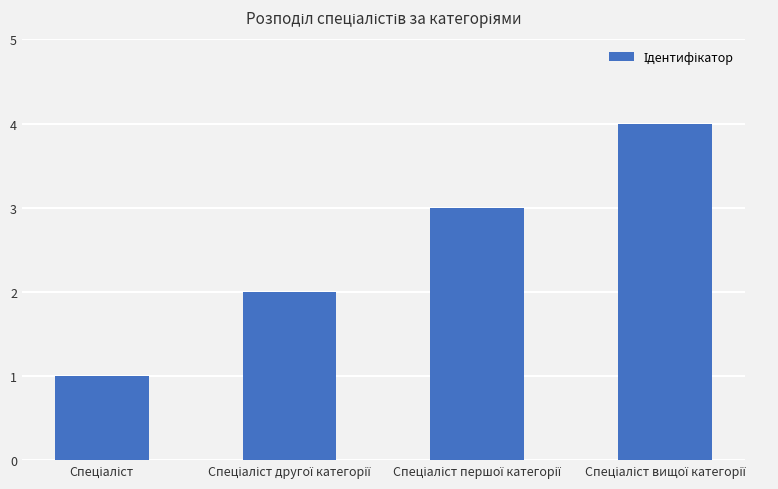

What is the sum of all values?

10